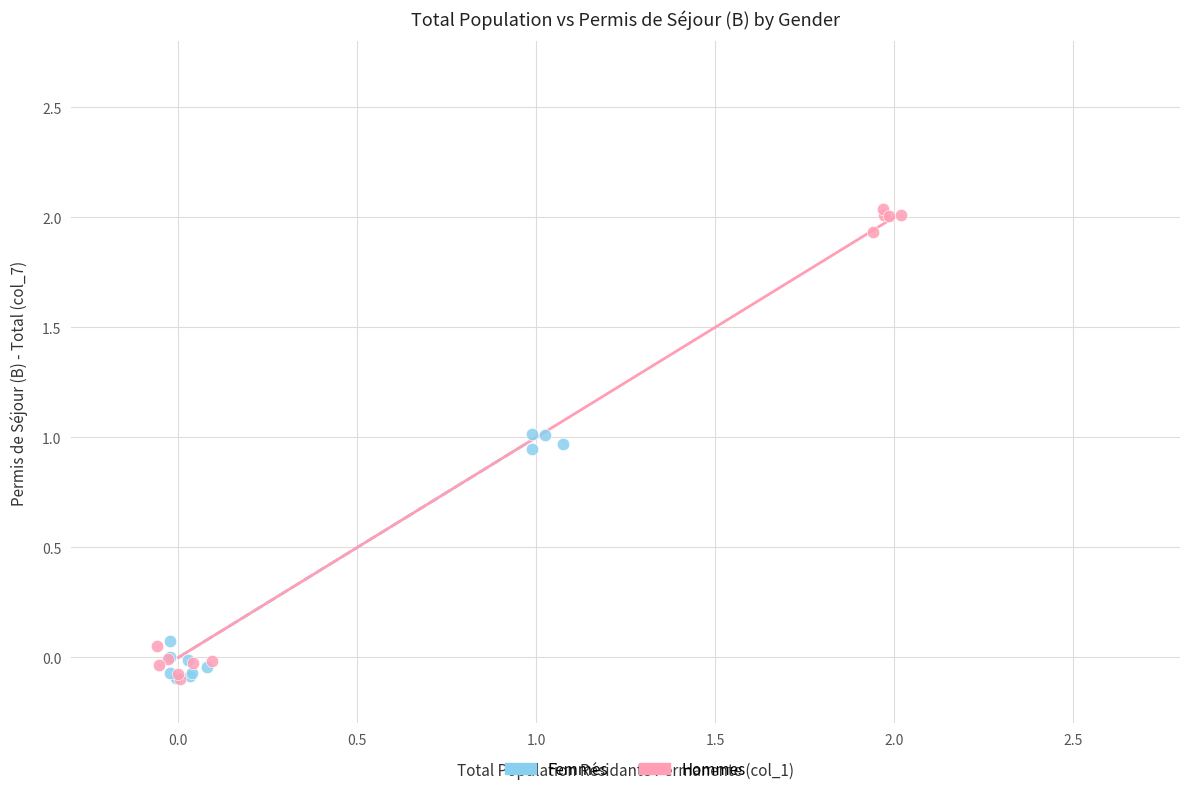

What are all the series names shown in the legend?

Femmes, Hommes